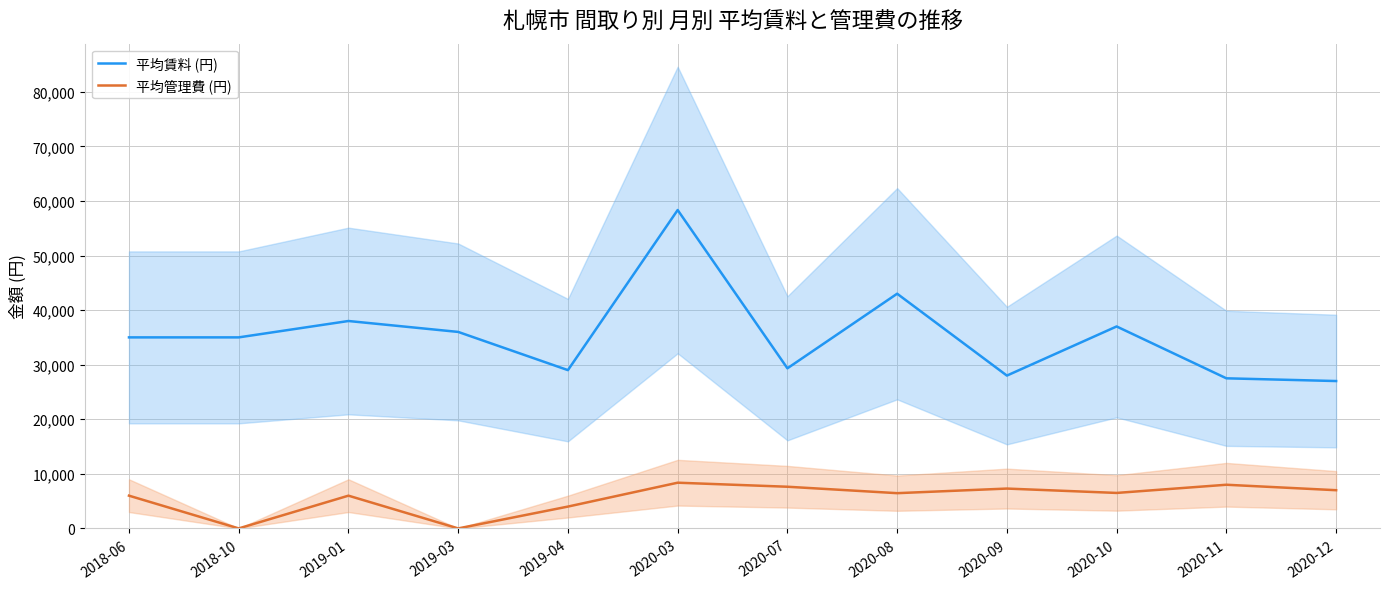

True or false: 平均賃料 (円) and 平均管理費 (円) intersect in this chart.

False